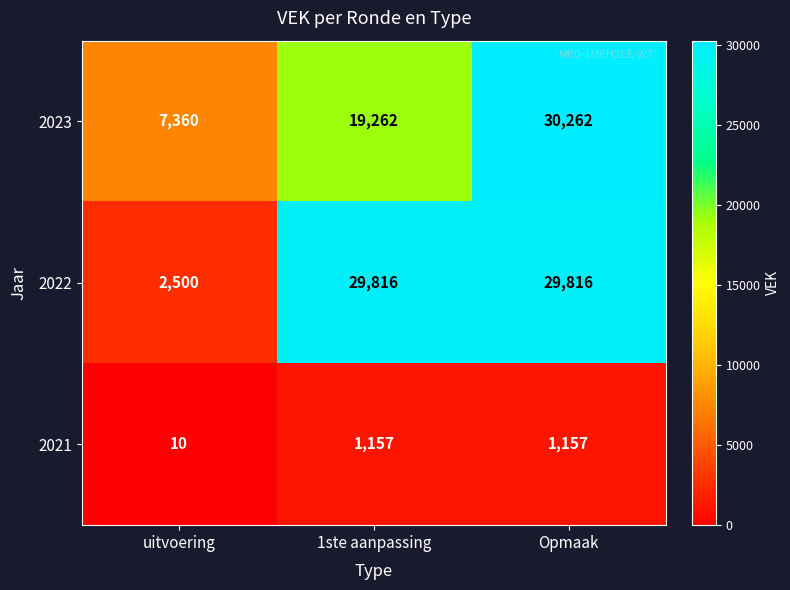

At Opmaak, list the series in order from smallest to largest.

2021, 2022, 2023